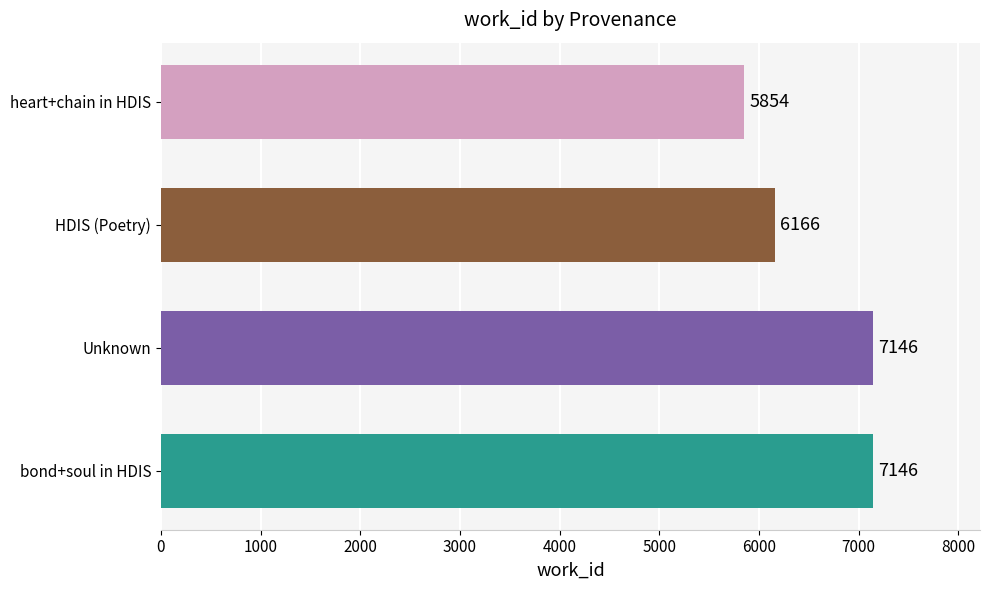

Which category has the lowest value across all series?

heart+chain in HDIS